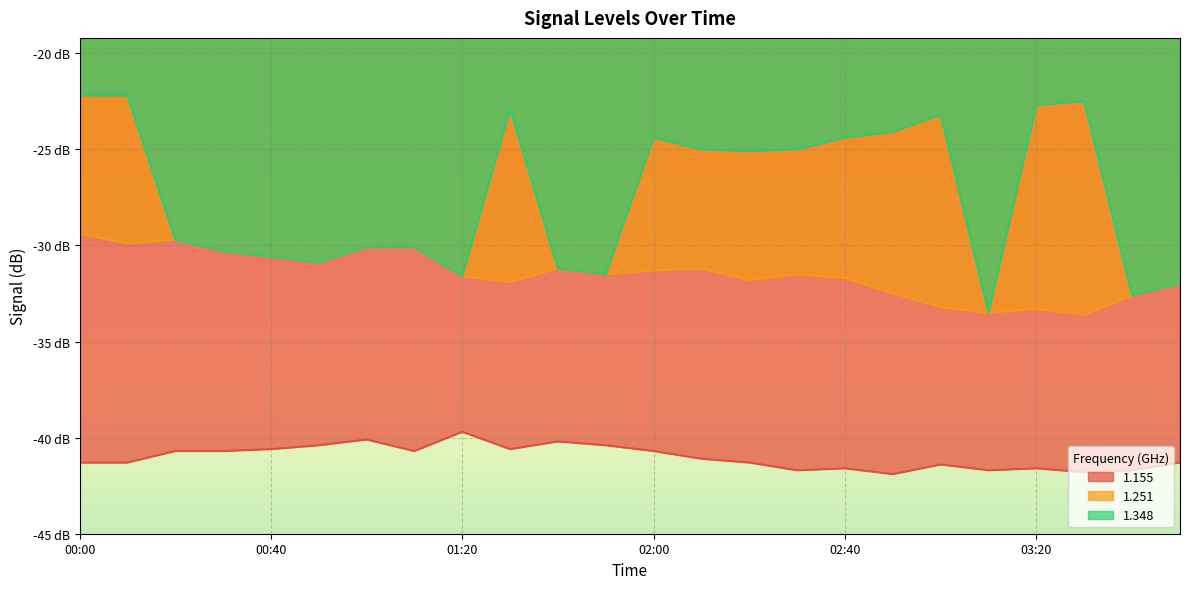

What is the lowest value of the 1.348 series?

-33.5